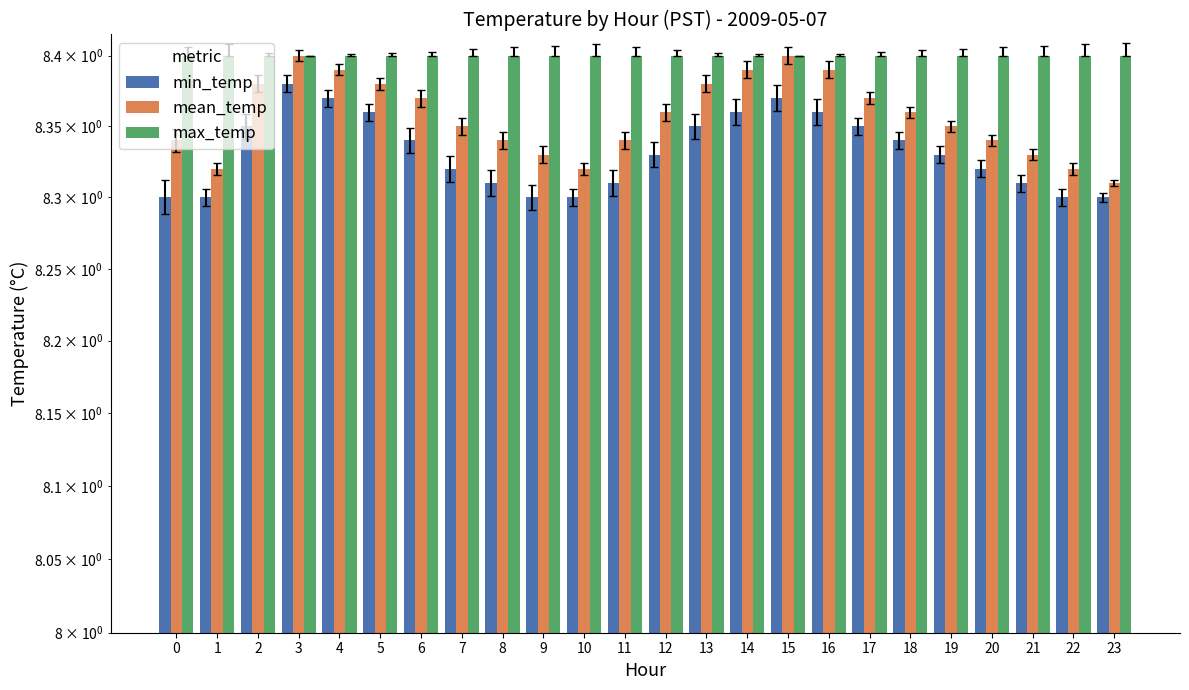

Where is mean_temp nearest to the value 8?

23